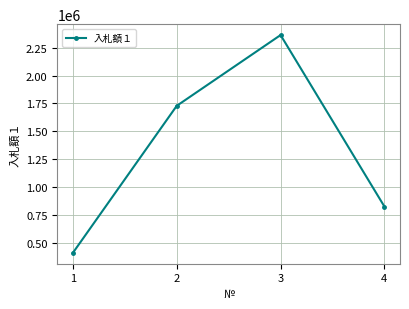

Count the number of categories in the chart.

4